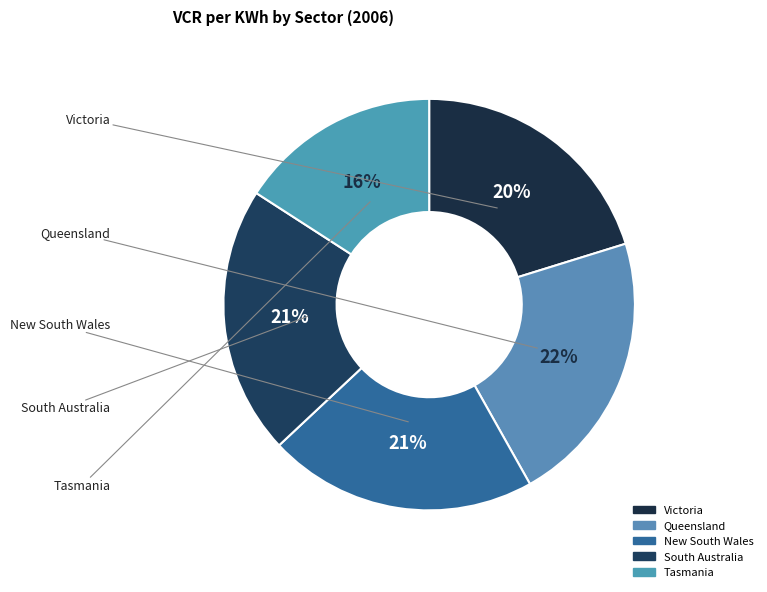

Does South Australia account for over 50% of the chart?

No